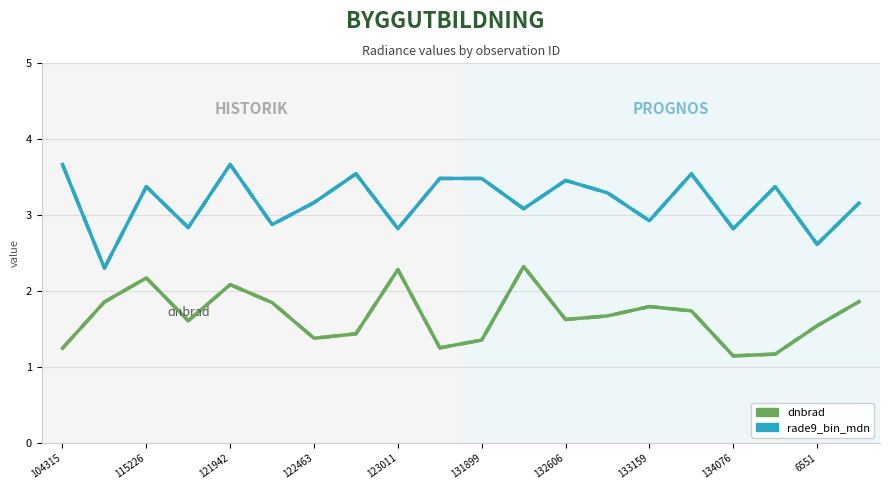

Which series has the largest total across all categories?

rade9_bin_mdn